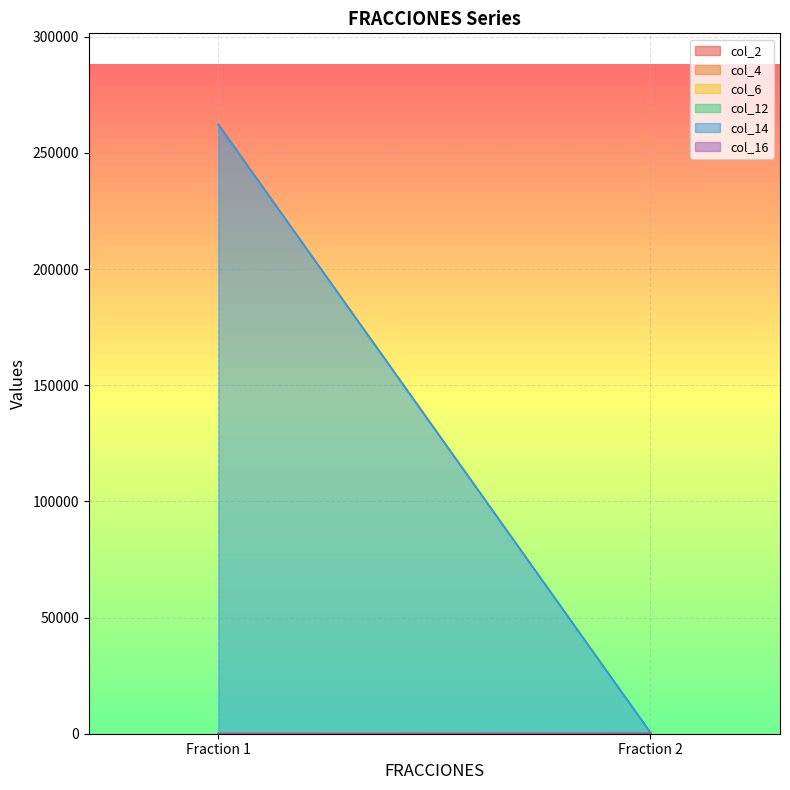

List the labels in order of col_4 value, smallest first.

1, 2